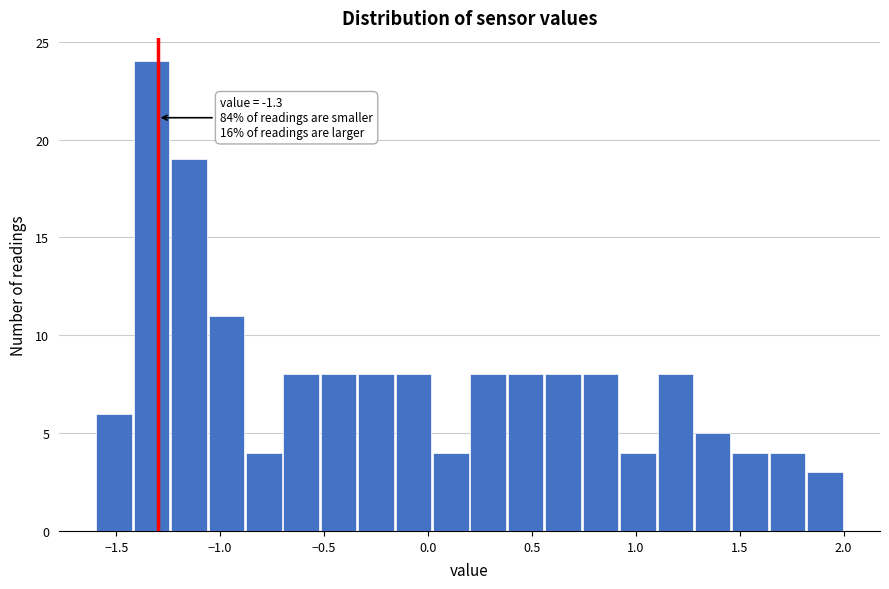

Read against the x-axis, roughly where is the centre of the tallest bar?

-1.35